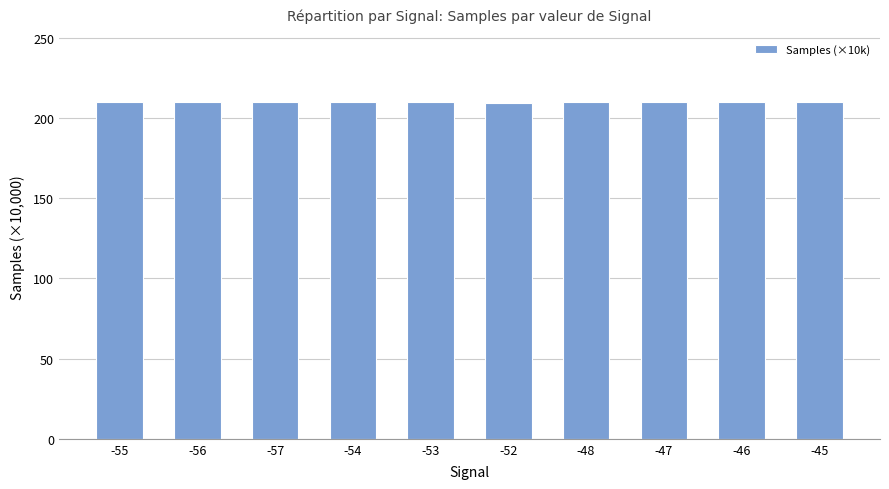

The value at -52 is 209. True or false?

True